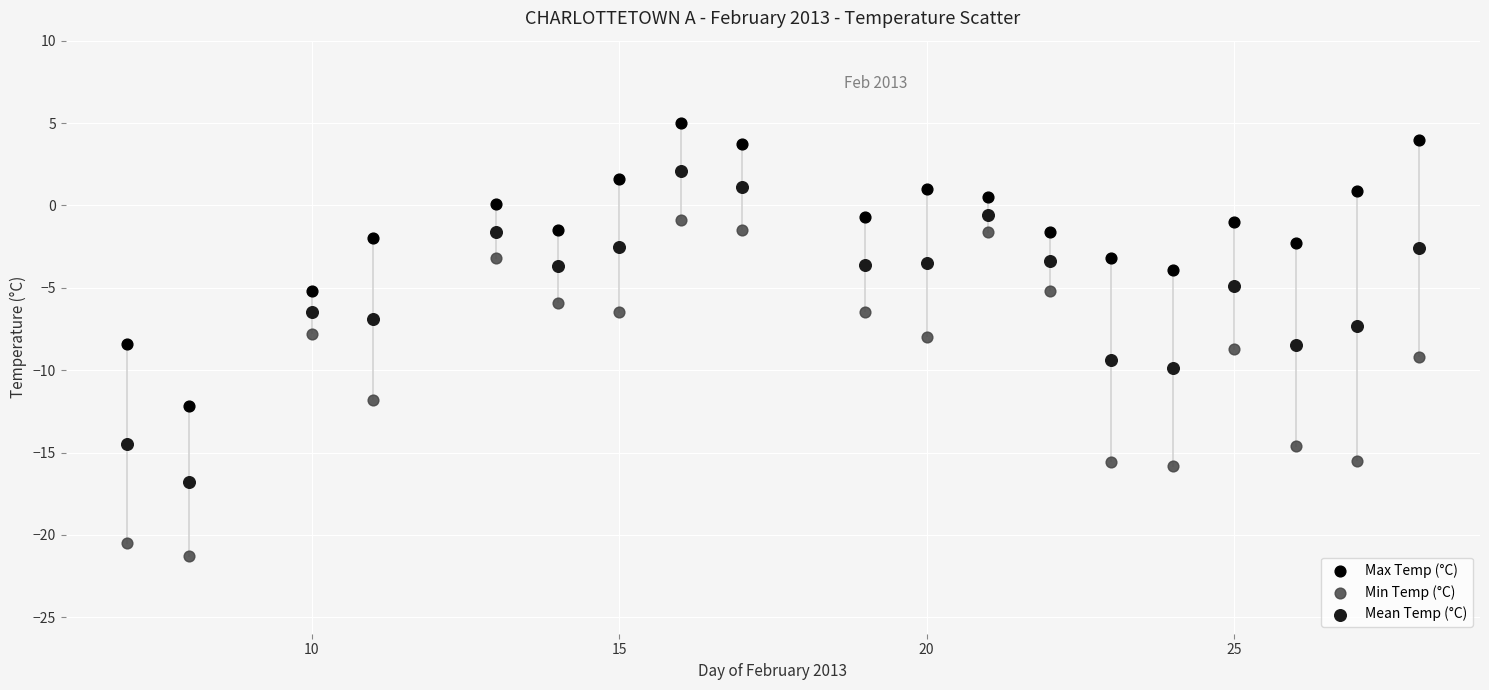

Which series reaches the minimum Y coordinate?

Min Temp (°C)